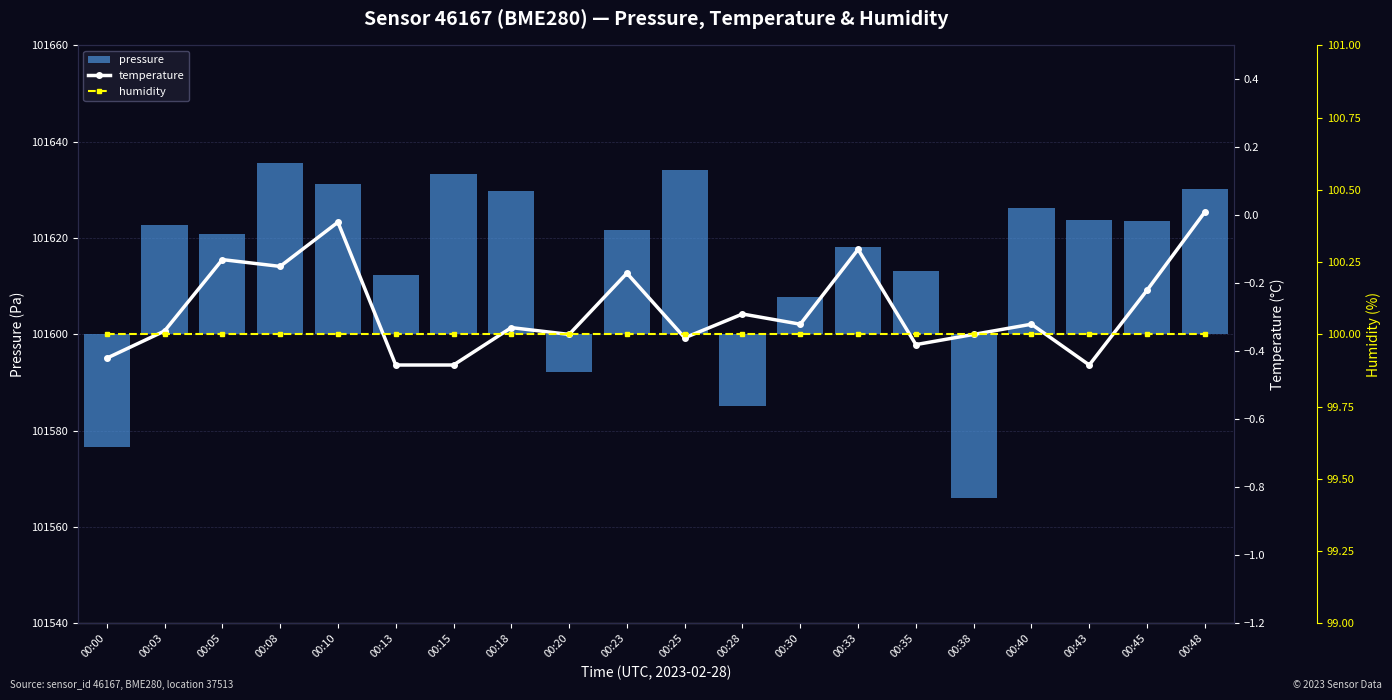

At 00:20, list the series in order from smallest to largest.

pressure, temperature, humidity